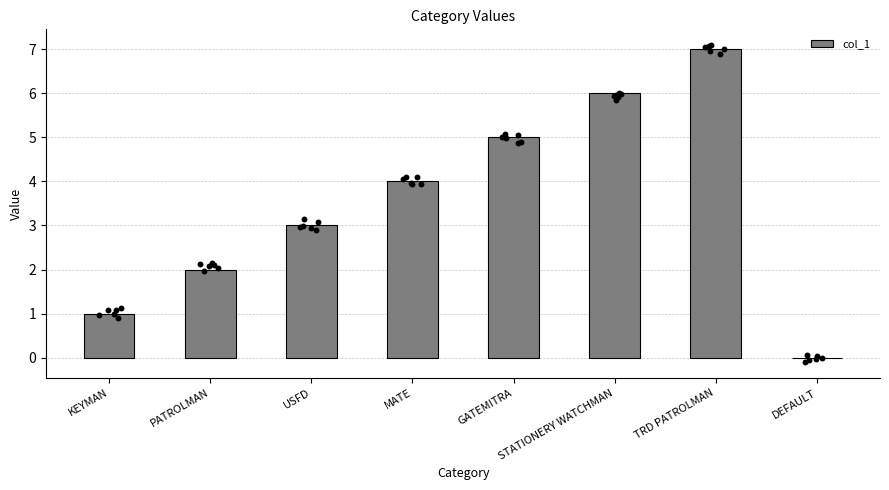

What is the change in value from PATROLMAN to MATE?

+2